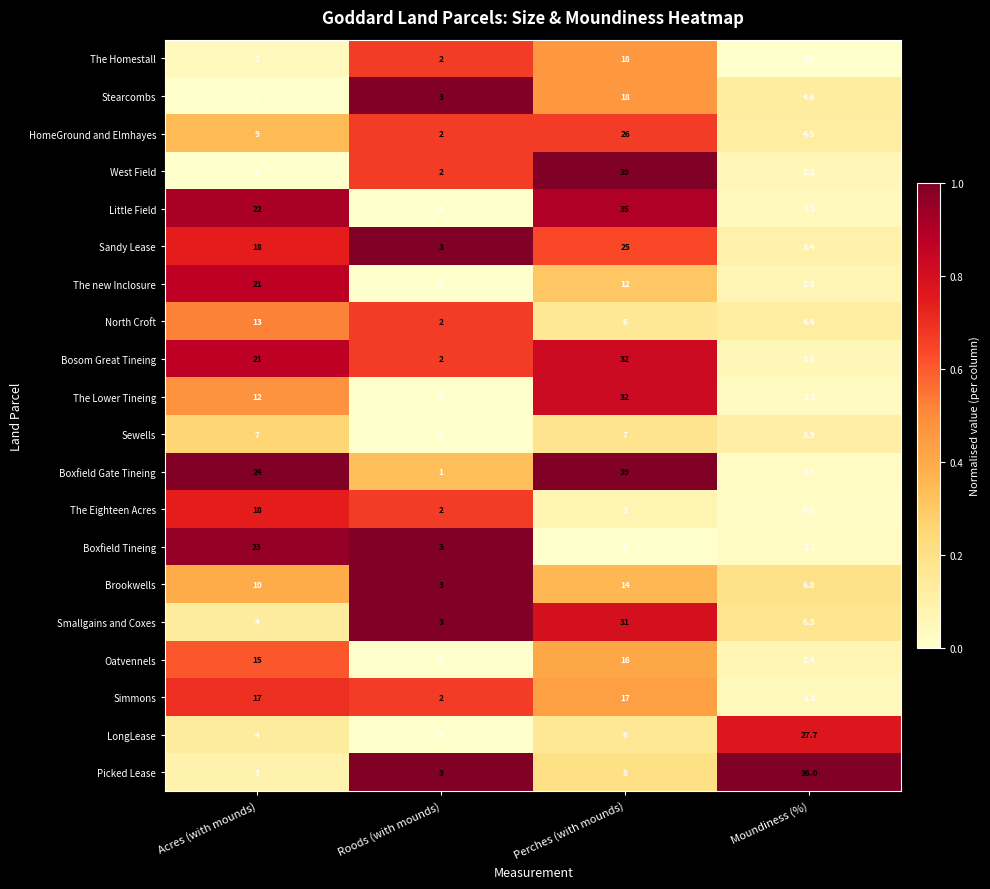

The value of North Croft at Moundiness (%) is 4.4. True or false?

True